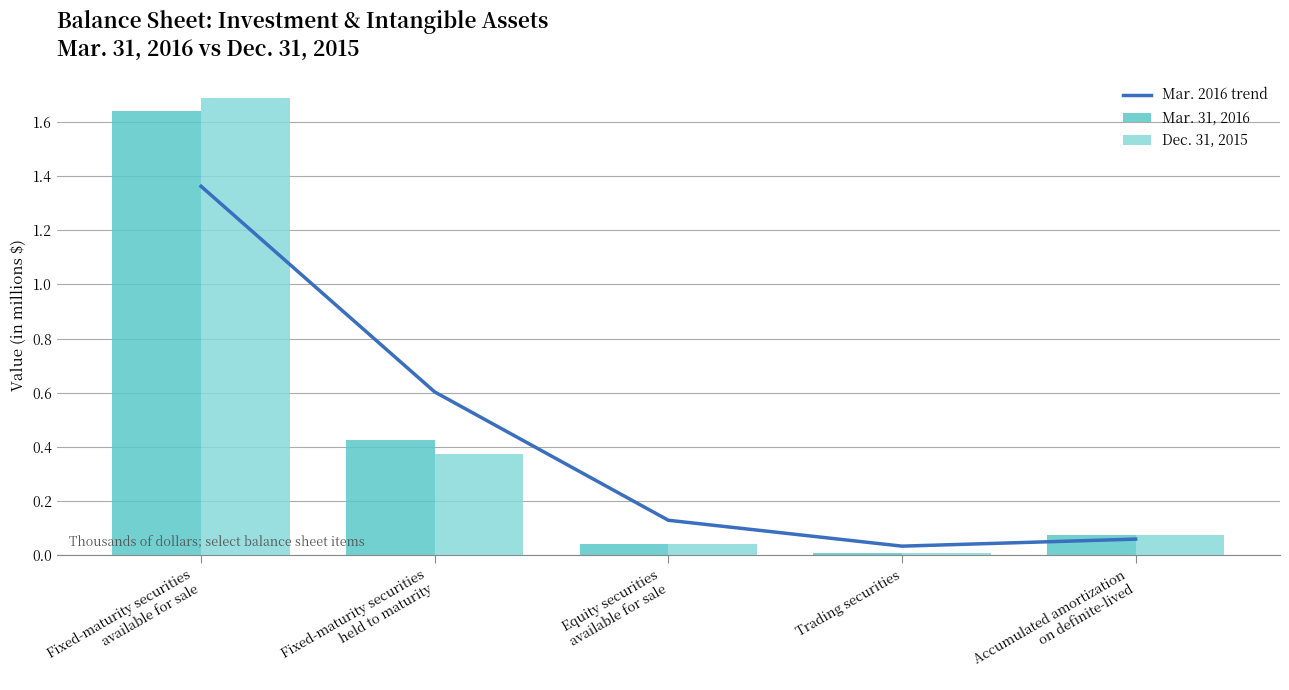

What is the value of the Mar. 31, 2016 bar at the 1st from the left?

1.6